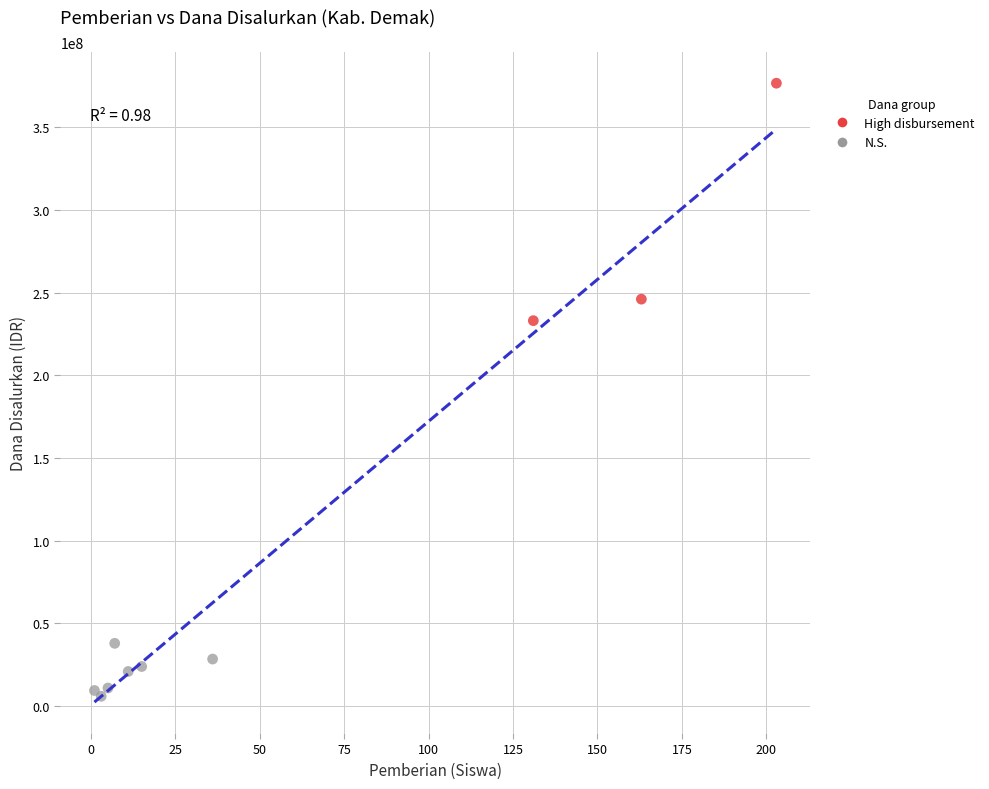

Which series contains the highest Y value?

High disbursement